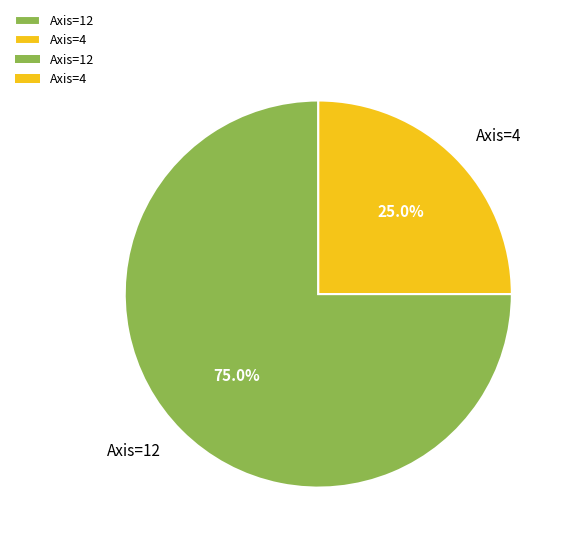

Combined, do Axis=4 and Axis=12 account for over 50%?

Yes